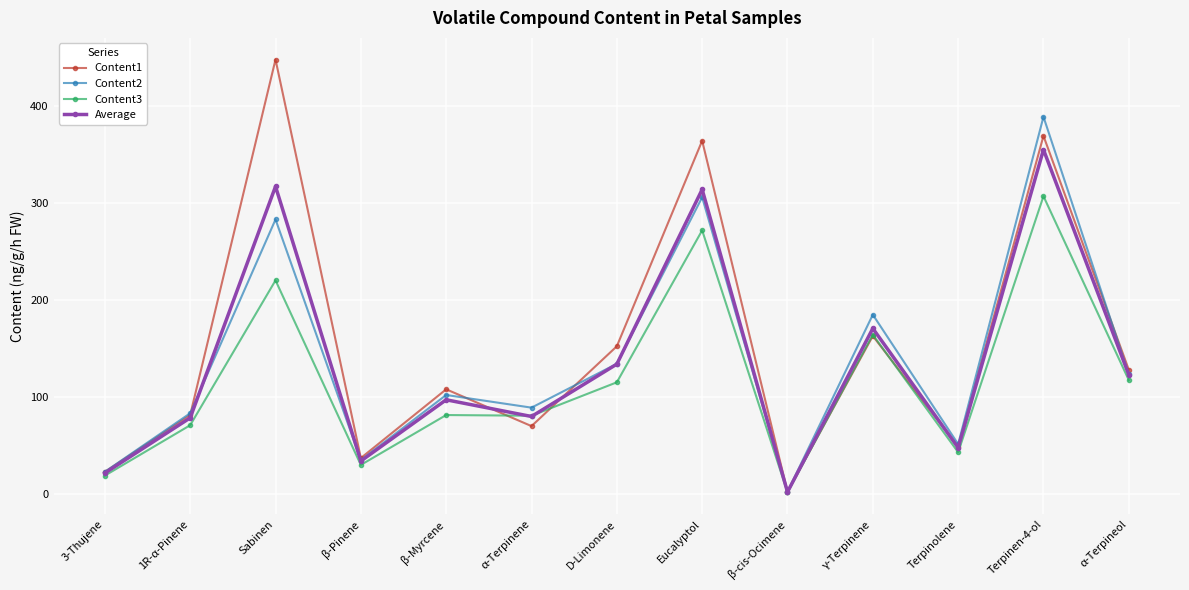

What is the value of the Content2 point at the 8th from the left?

305.8